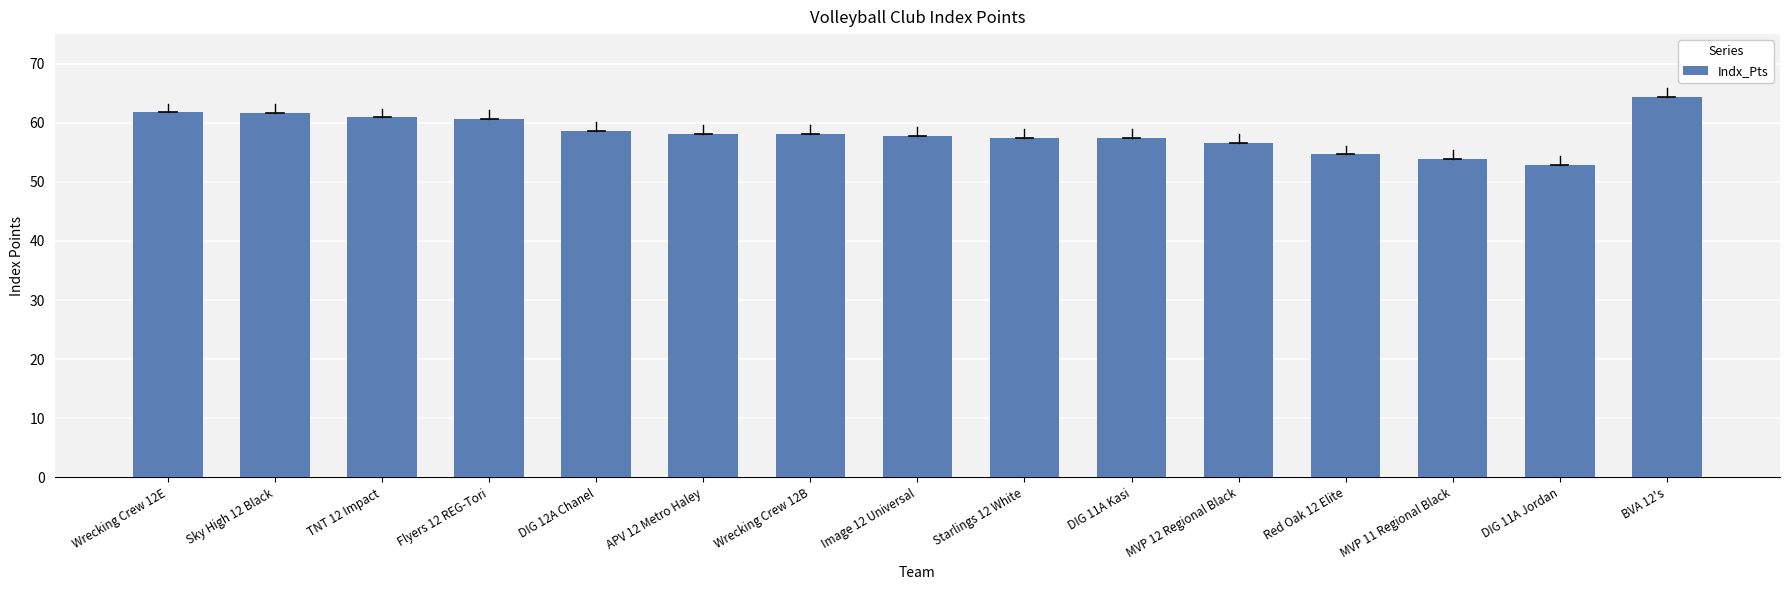

What is the approximate value at DIG 11A Jordan?

52.9